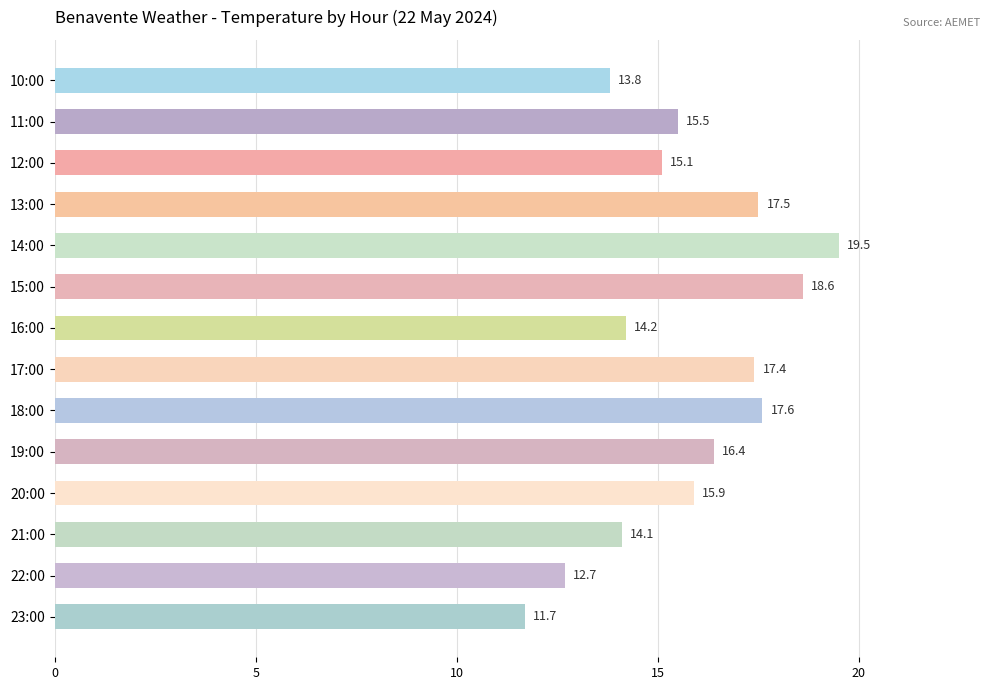

Where is the data nearest to the value 15?

12:00